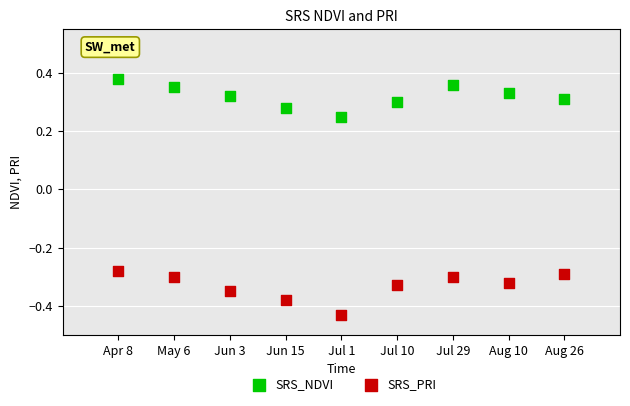

Which series reaches the minimum Y coordinate?

SRS_PRI